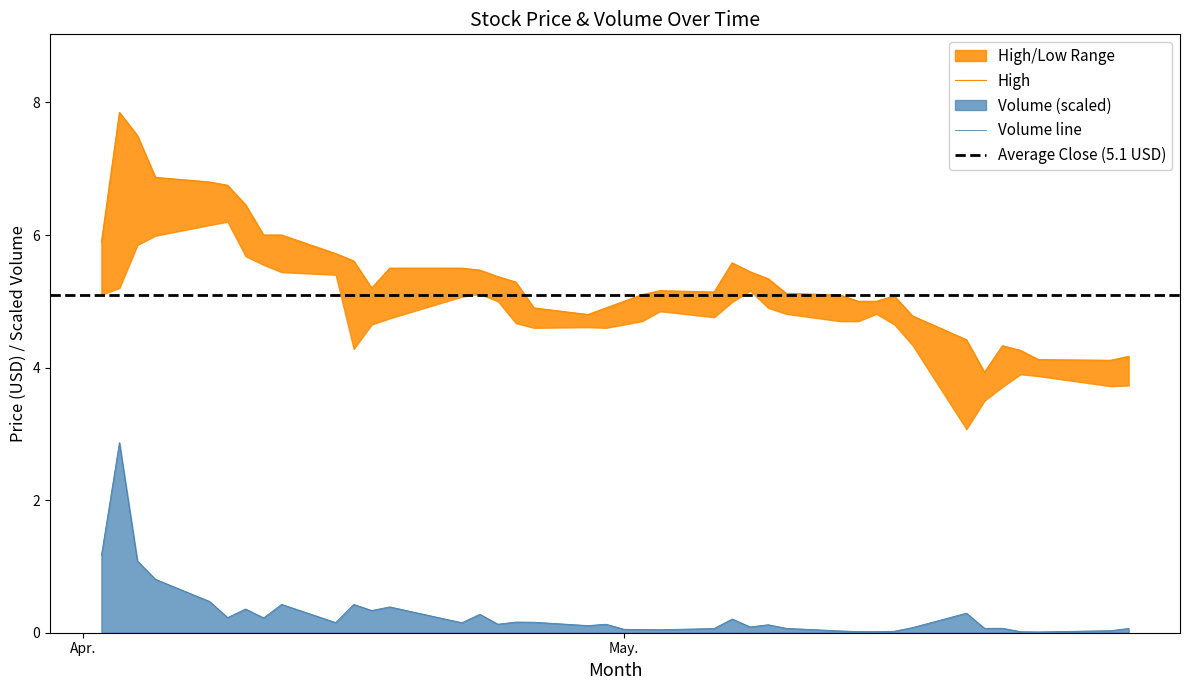

What is the highest value of the Volume line series?

2.9